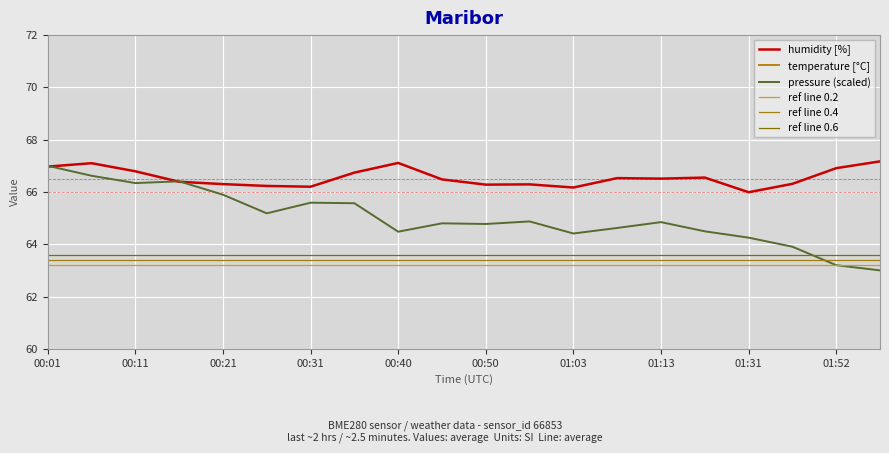

True or false: ref line 0.2 and ref line 0.6 cross at least once.

False